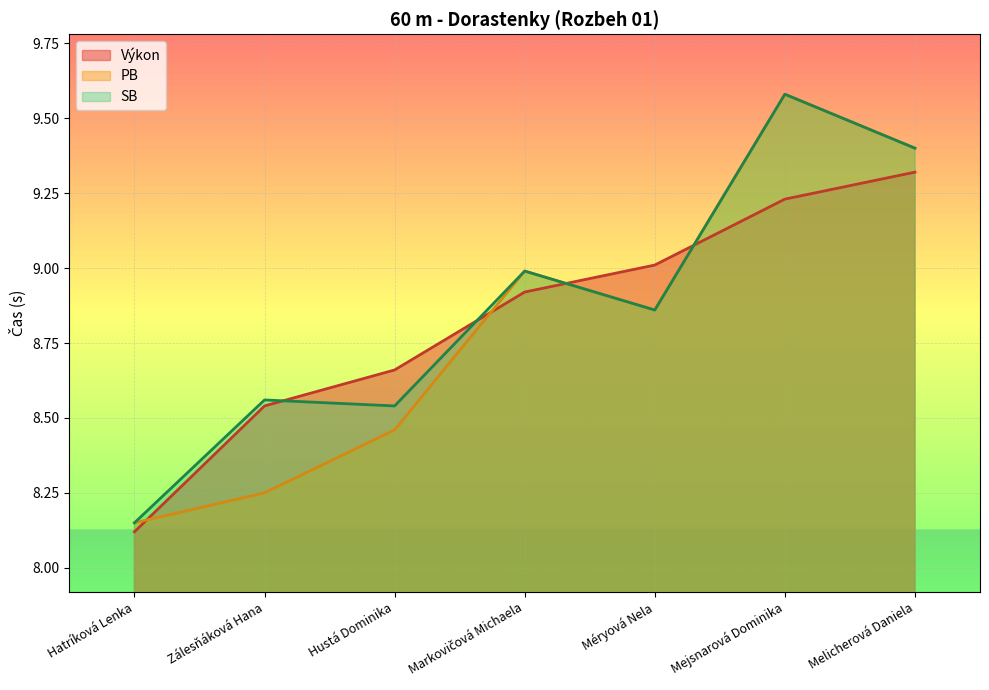

What are all the series names shown in the legend?

Výkon, PB, SB